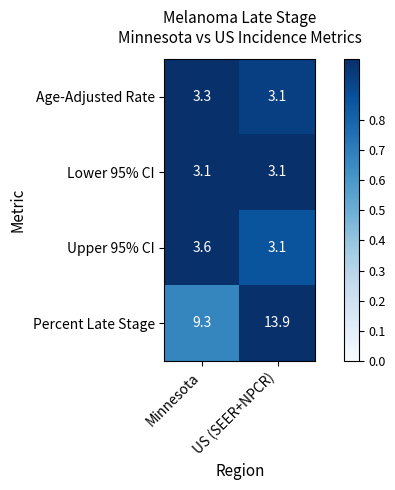

Count the number of data series in this chart.

4